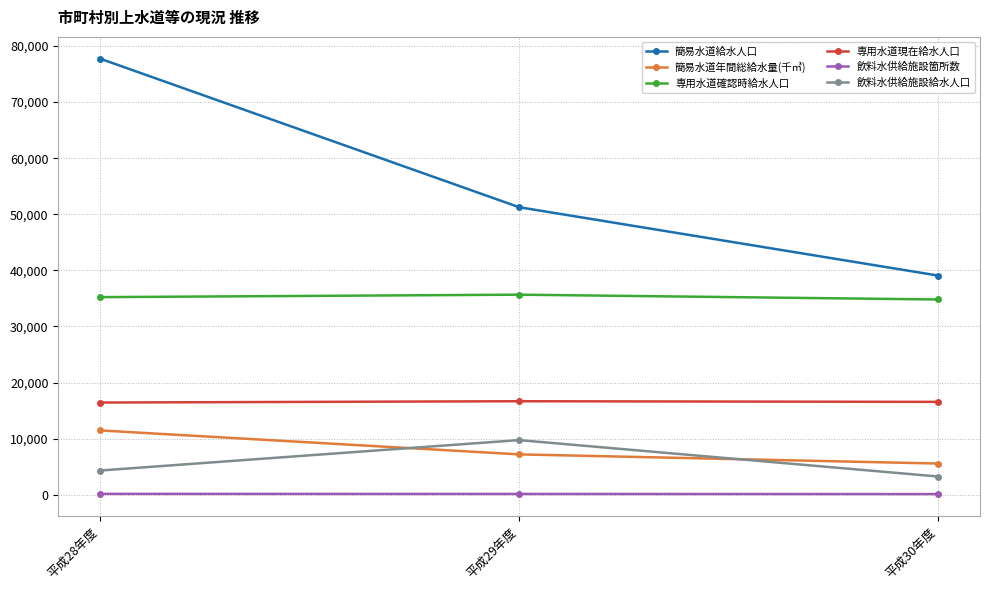

At which category does the chart reach its peak across all series?

平成28年度